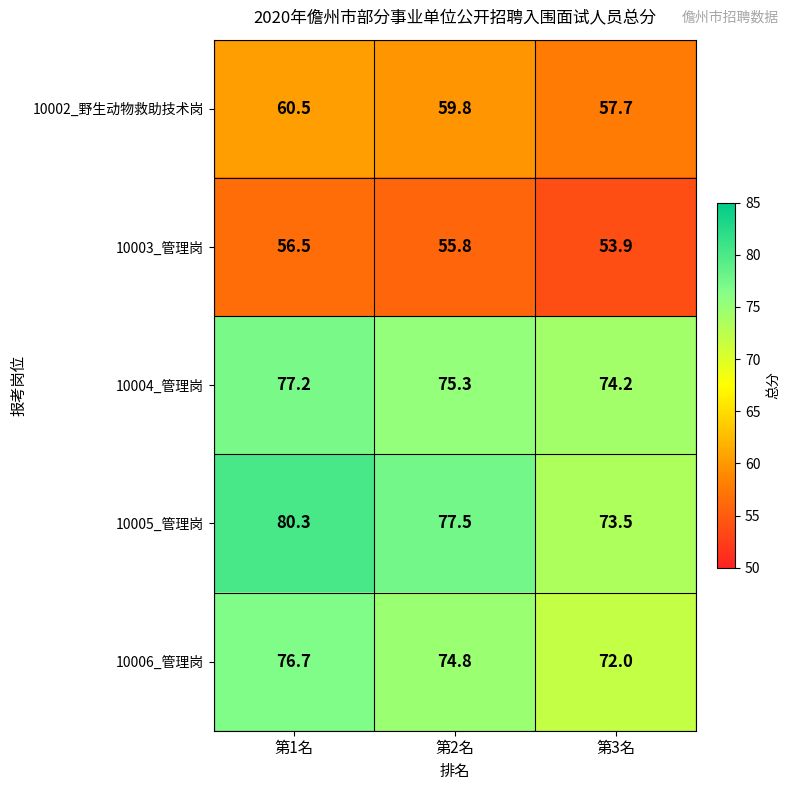

What is the total value across all series at 第2名?

343.2